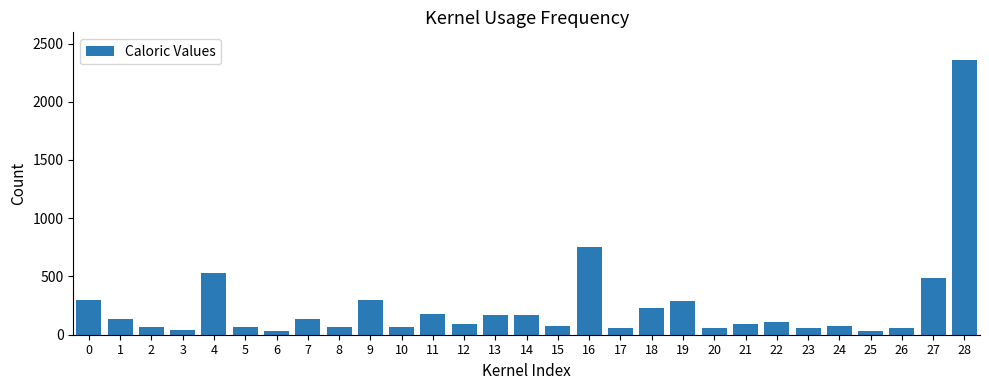

What is the difference between the maximum and minimum values?

2330.7